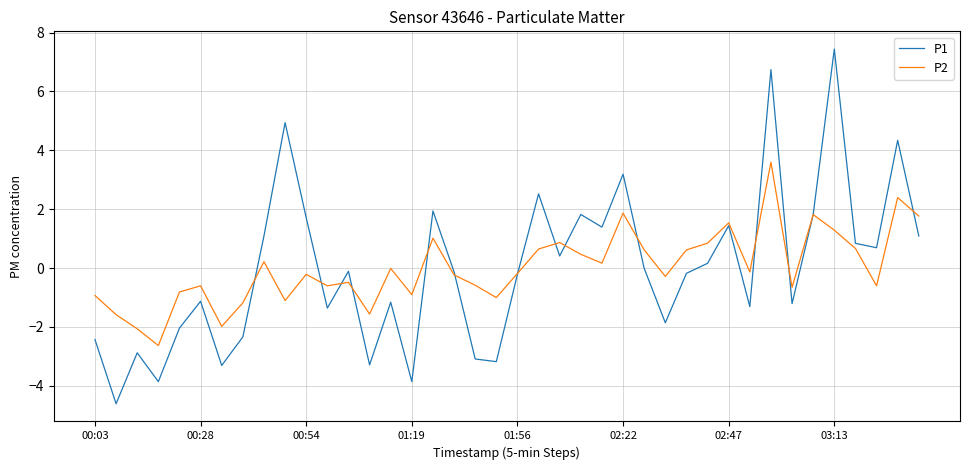

What is the maximum value for P2?

3.6